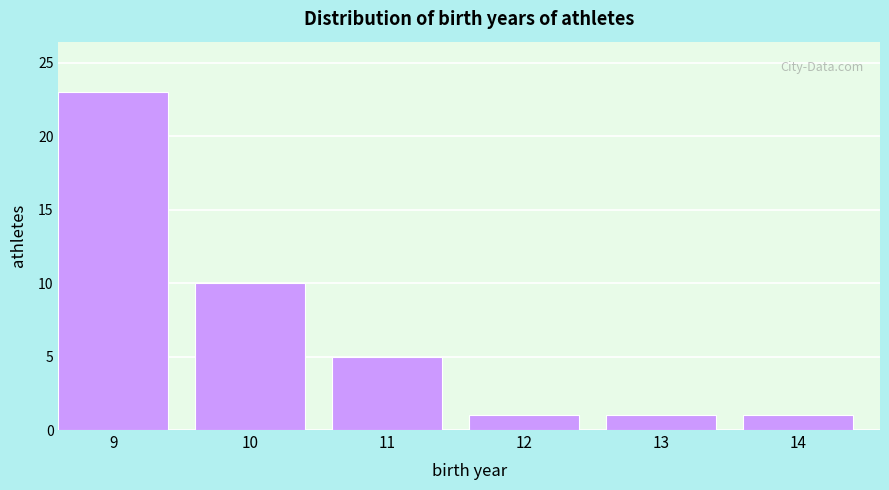

Reading right to left, transcribe all the data shown in this chart.

1	1	1	5	10	23